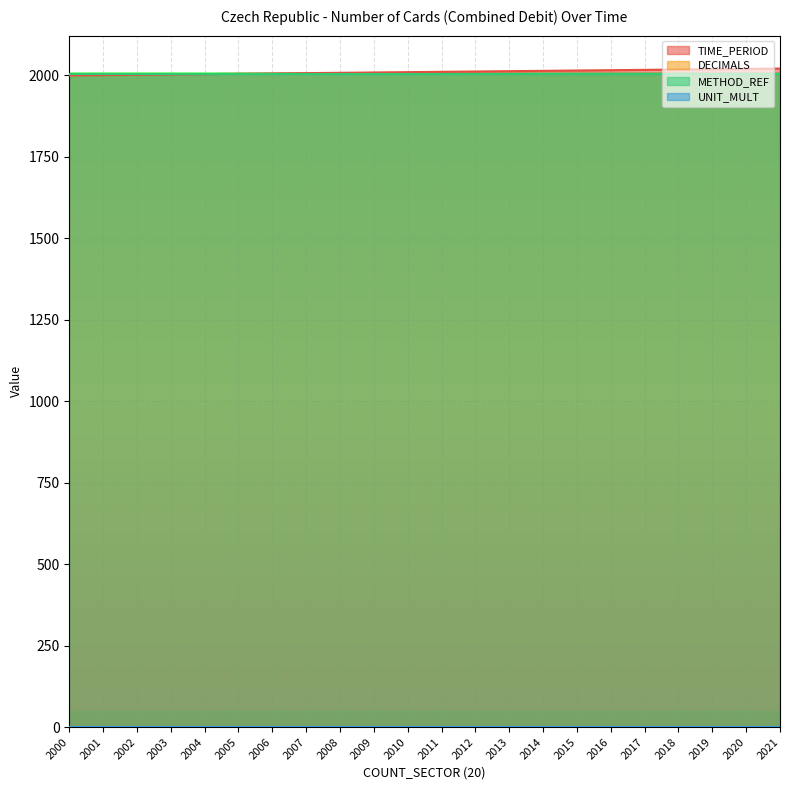

Reading right to left, list all the values displayed in this chart.

TIME_PERIOD: 2021	2020	2019	2018	2017	2016	2015	2014	2013	2012	2011	2010	2009	2008	2007	2006	2005	2004	2003	2002	2001	2000
DECIMALS: 0	0	0	0	0	0	0	0	0	0	0	0	0	0	0	0	0	0	0	0	0	0
METHOD_REF: 2005	2005	2005	2005	2005	2005	2005	2005	2005	2005	2005	2005	2005	2005	2005	2005	2005	2005	2005	2005	2005	2005
UNIT_MULT: 0	0	0	0	0	0	0	0	0	0	0	0	0	0	0	0	0	0	0	0	0	0